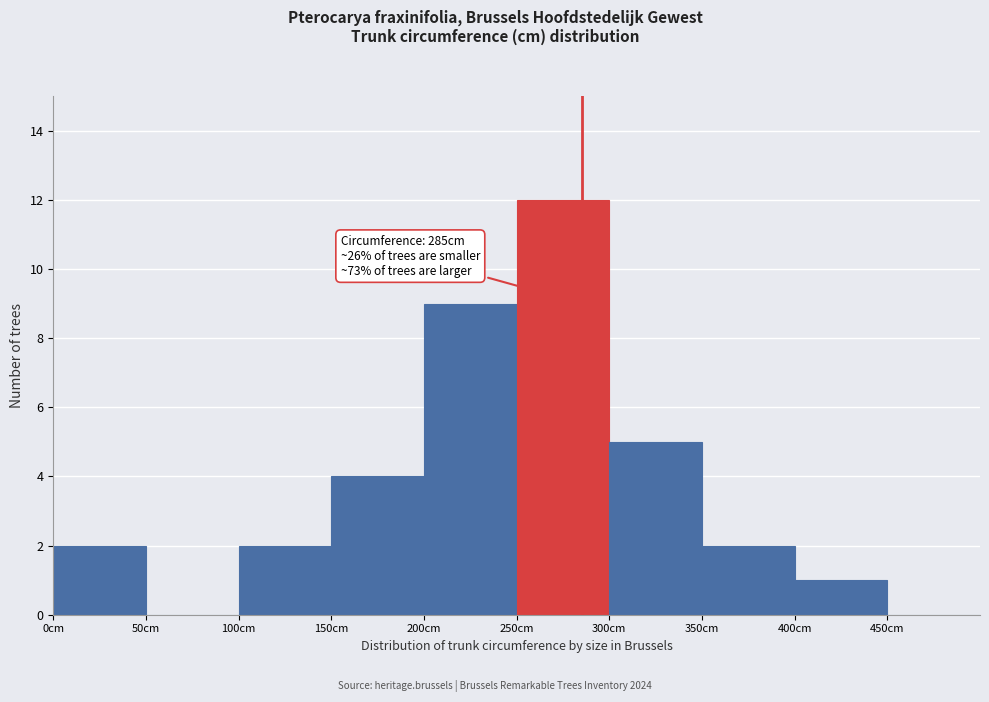

Which range on the x-axis has the tallest bar?

250 to 300